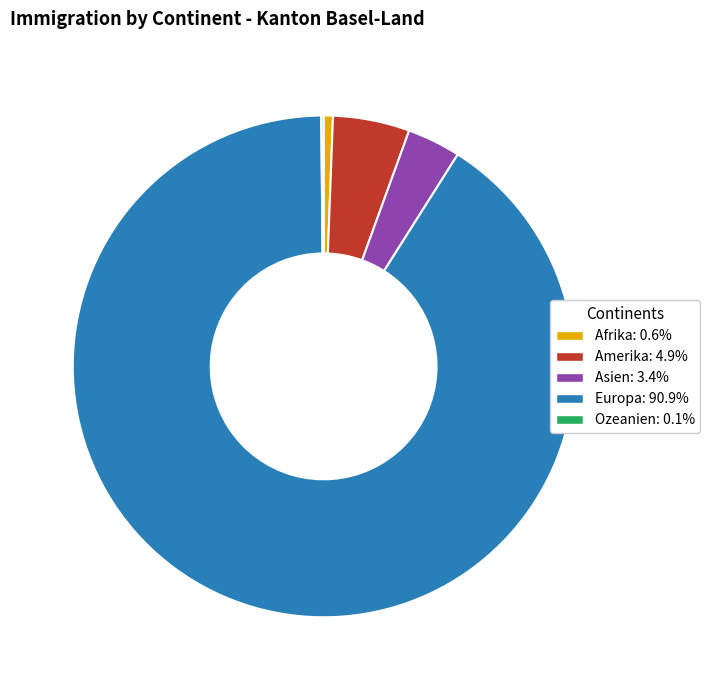

Combined, do Amerika and Europa account for over 50%?

Yes